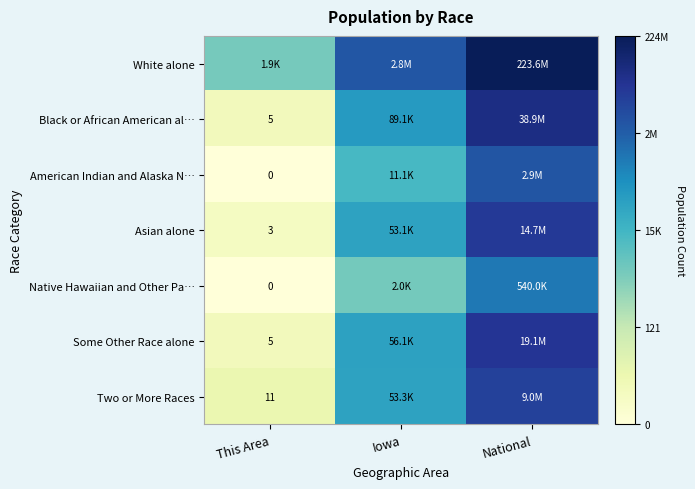

Is the value of Some Other Race alone at This Area greater than the value of Asian alone at This Area?

Yes